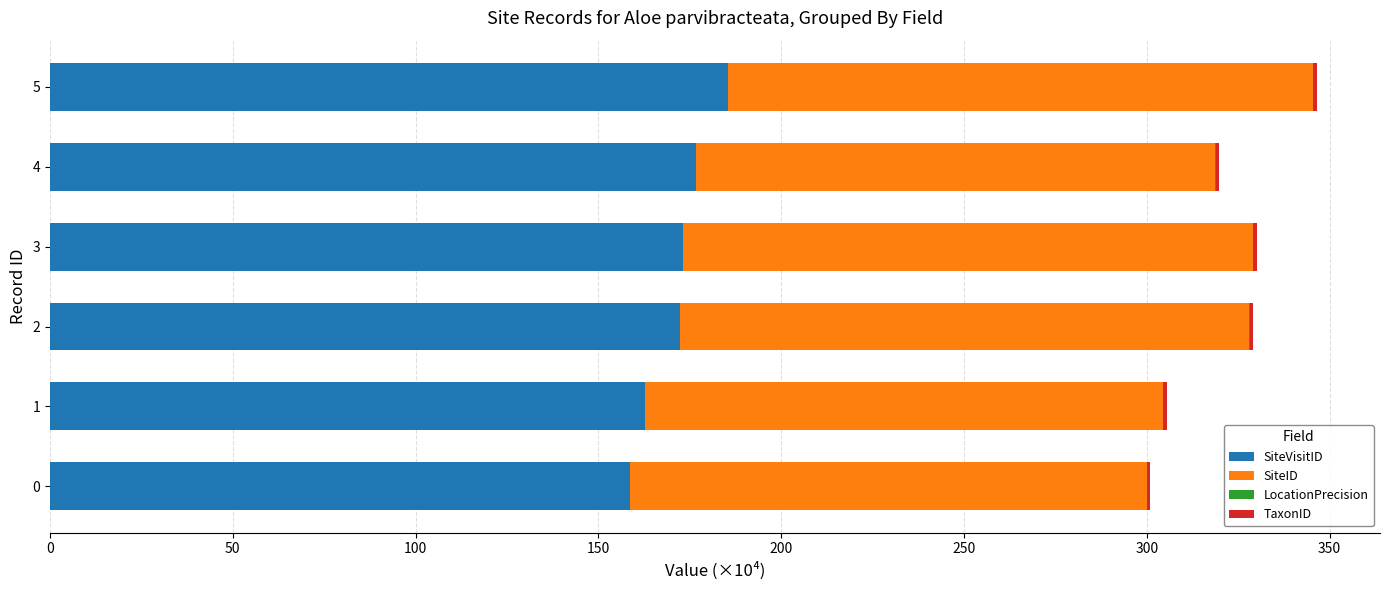

The SiteVisitID series shows 274.9 at 0. True or false?

False